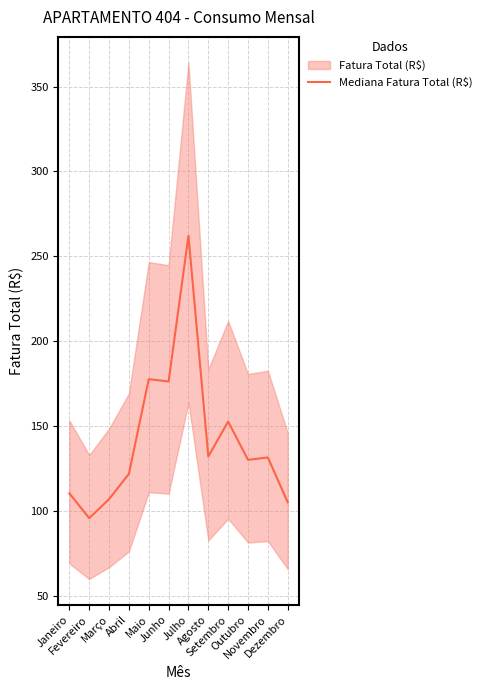

What is the change in value from Fevereiro to Junho?

+80.5